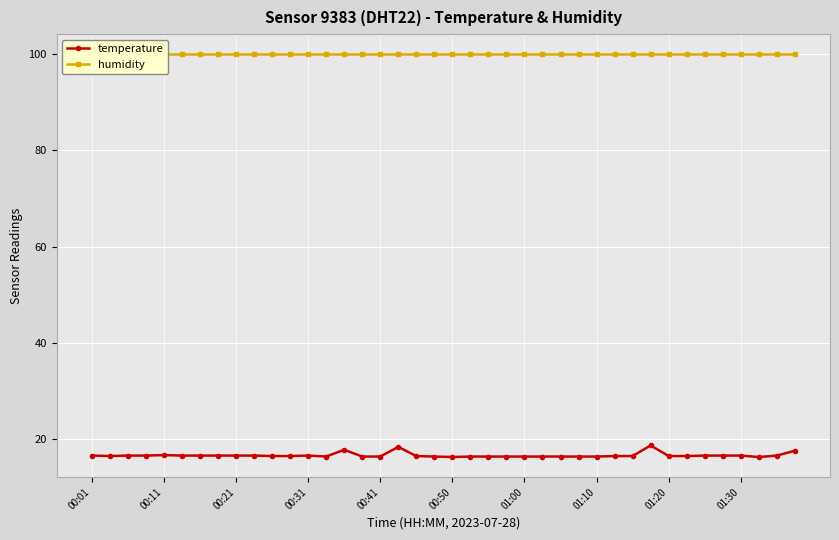

Which series has the widest spread of values?

temperature